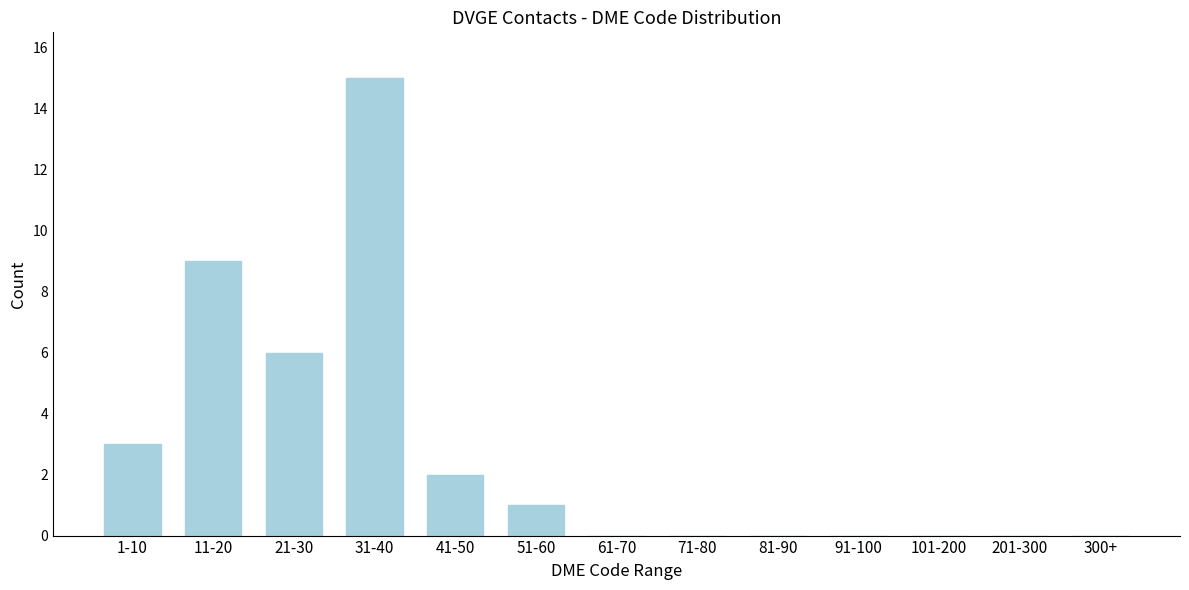

Reading left to right, extract all data points from this chart.

1-10=3	11-20=9	21-30=6	31-40=15	41-50=2	51-60=1	61-70=0	71-80=0	81-90=0	91-100=0	101-200=0	201-300=0	300+=0